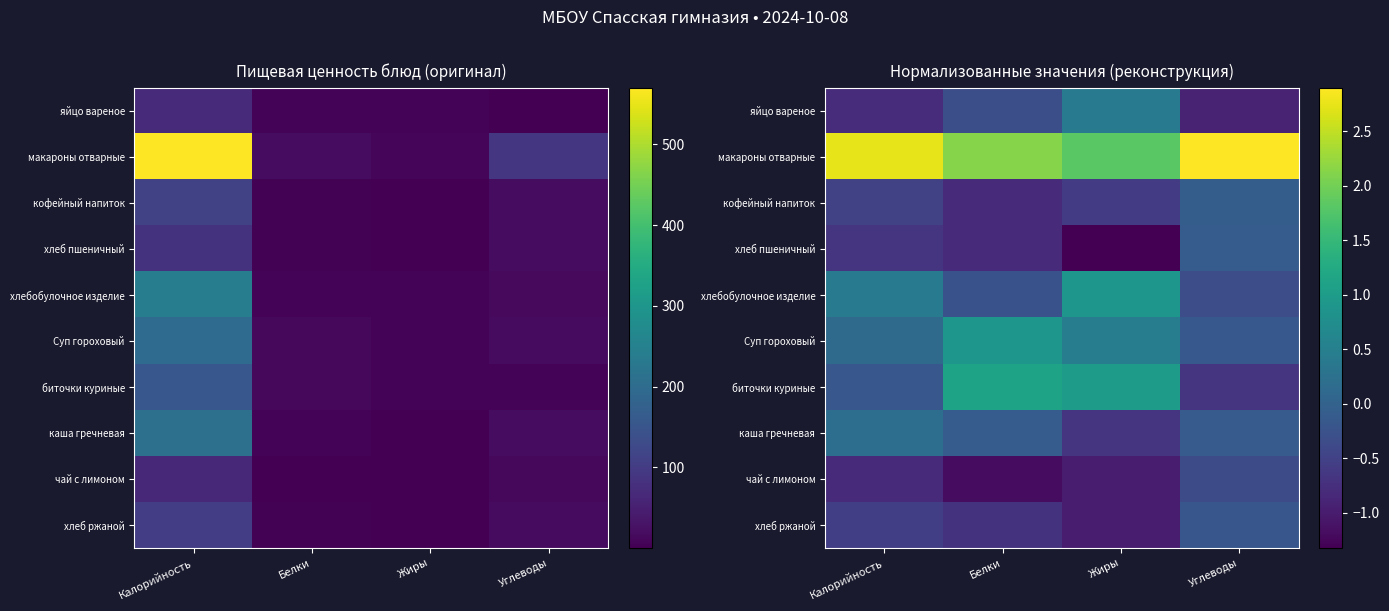

How many data points in биточки куриные are less than 1?

2